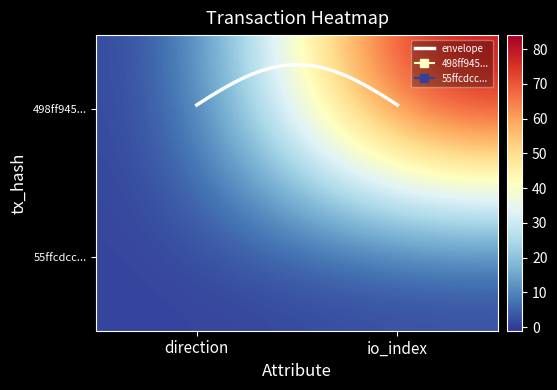

What is the smallest value displayed?

-1